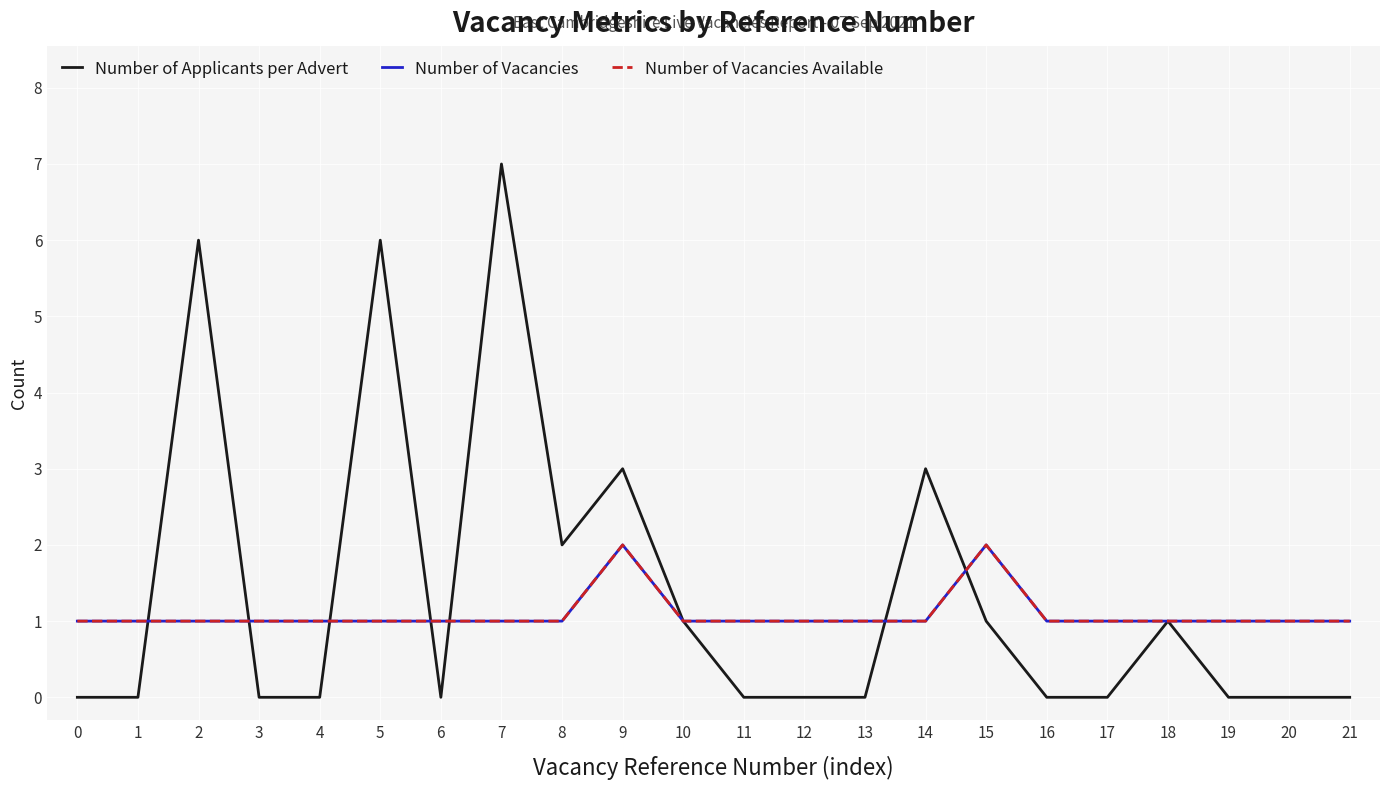

True or false: Number of Vacancies and Number of Vacancies Available cross at least once.

False